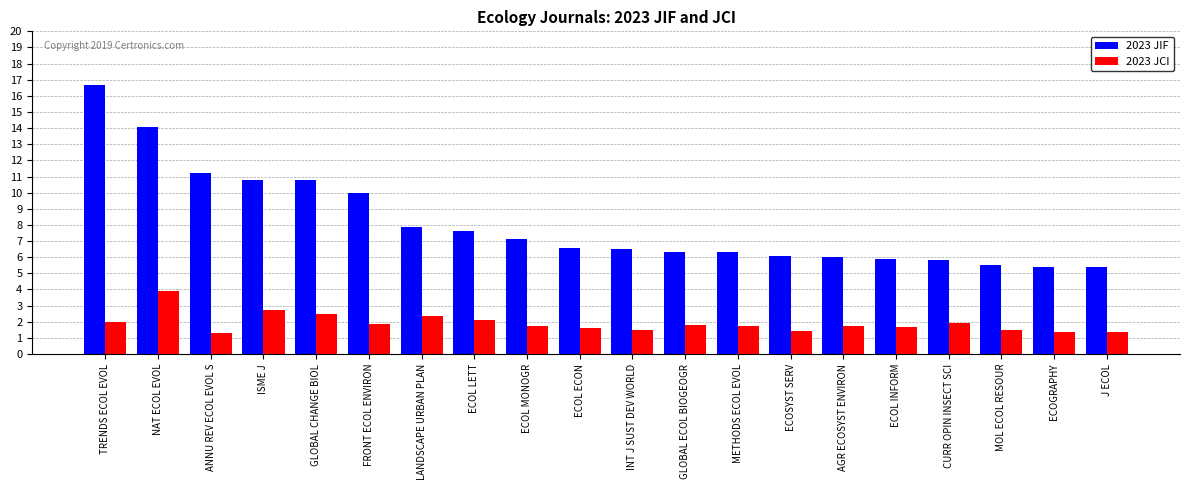

Which series has the widest spread of values?

2023 JIF